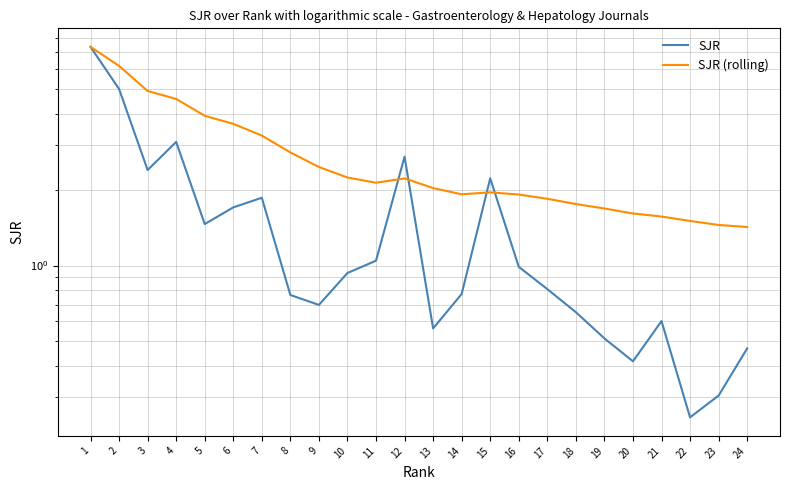

How many times do SJR and SJR (rolling) cross each other?

4